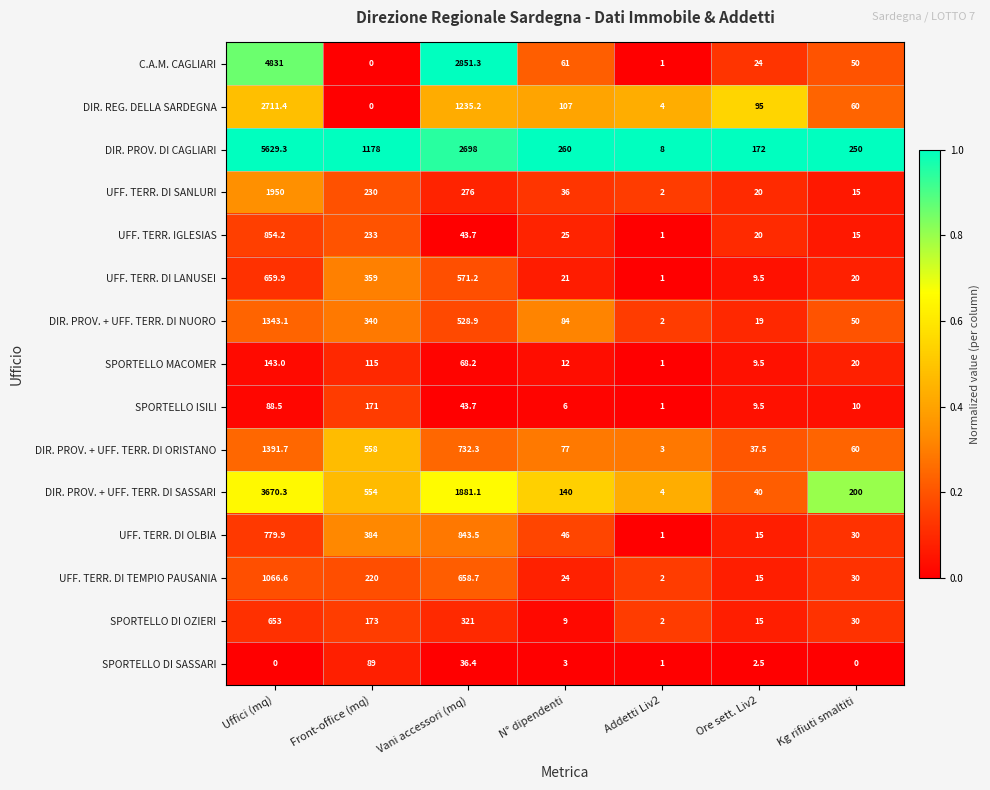

Which category has the highest value in the SPORTELLO ISILI series?

Front-office (mq)